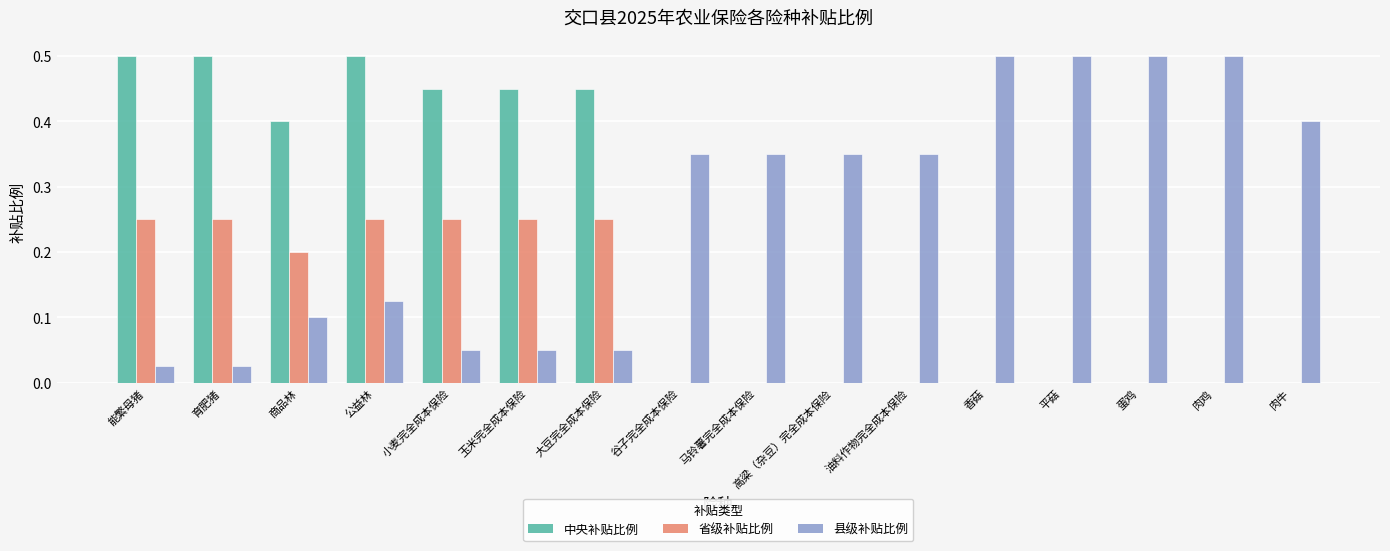

Between 大豆完全成本保险 and 油料作物完全成本保险, which series saw the biggest shift?

中央补贴比例